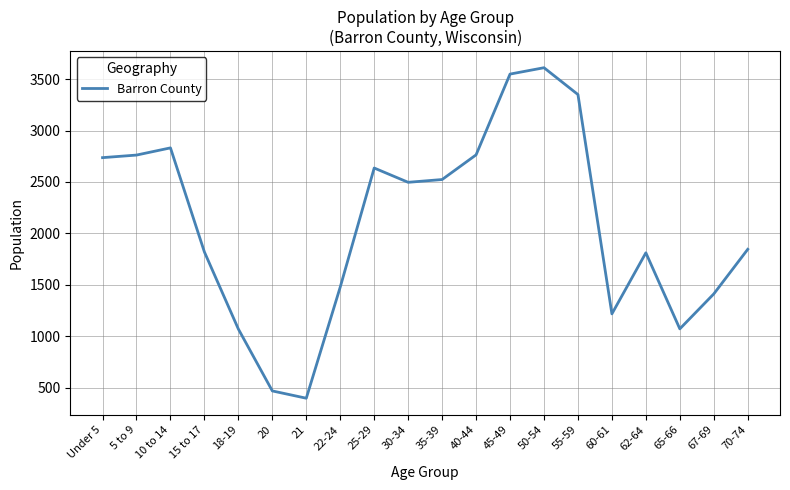

How many series are shown in this chart?

1